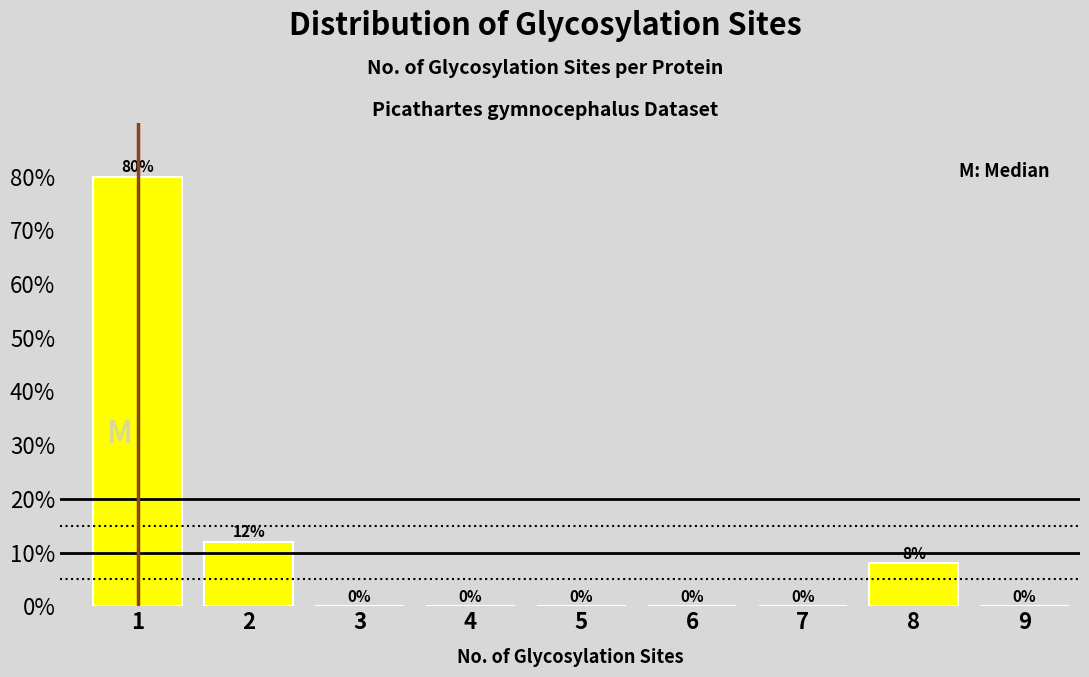

Reading right to left, list all the values displayed in this chart.

9=0	8=8	7=0	6=0	5=0	4=0	3=0	2=12	1=80